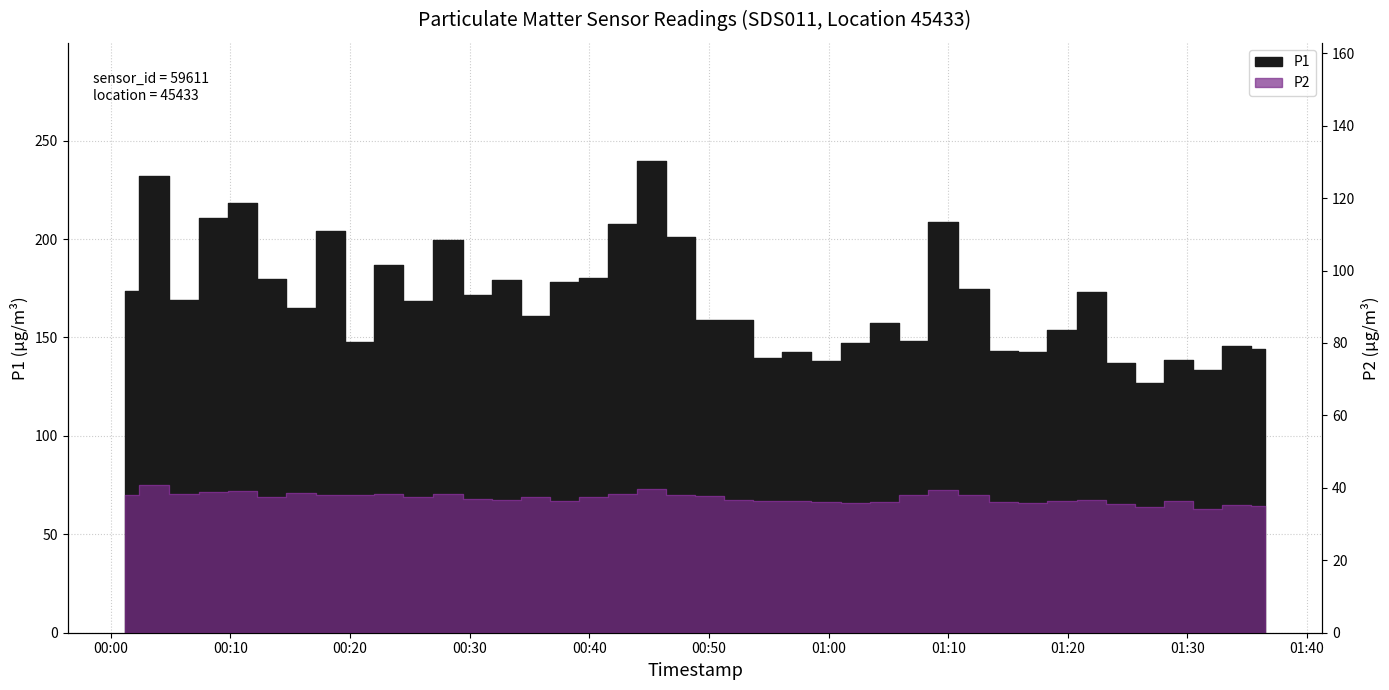

What position from the right is 2022-12-11T00:37:56?

25